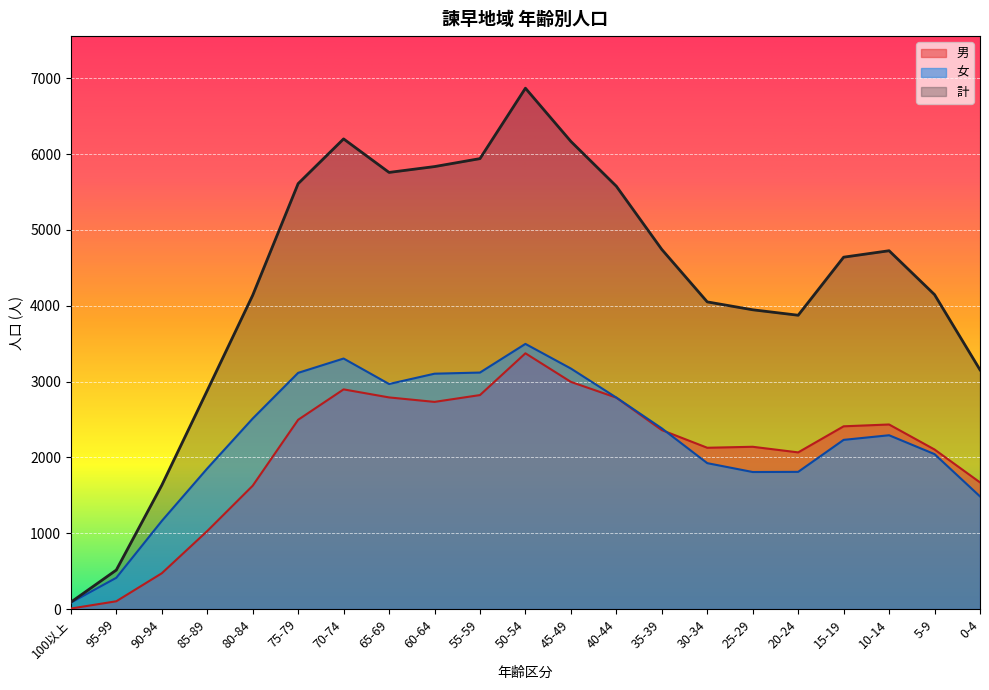

At how many categories does at least one series exceed 5752?

6